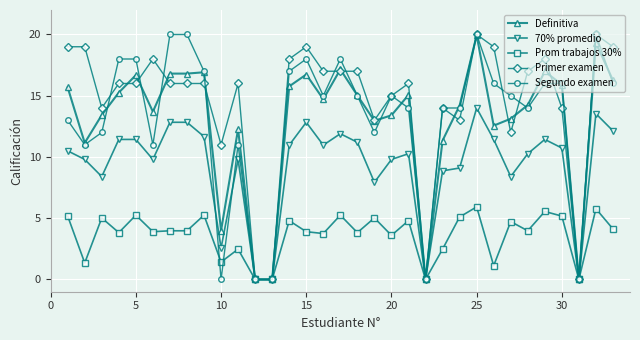

Which series has the largest total across all categories?

Primer examen